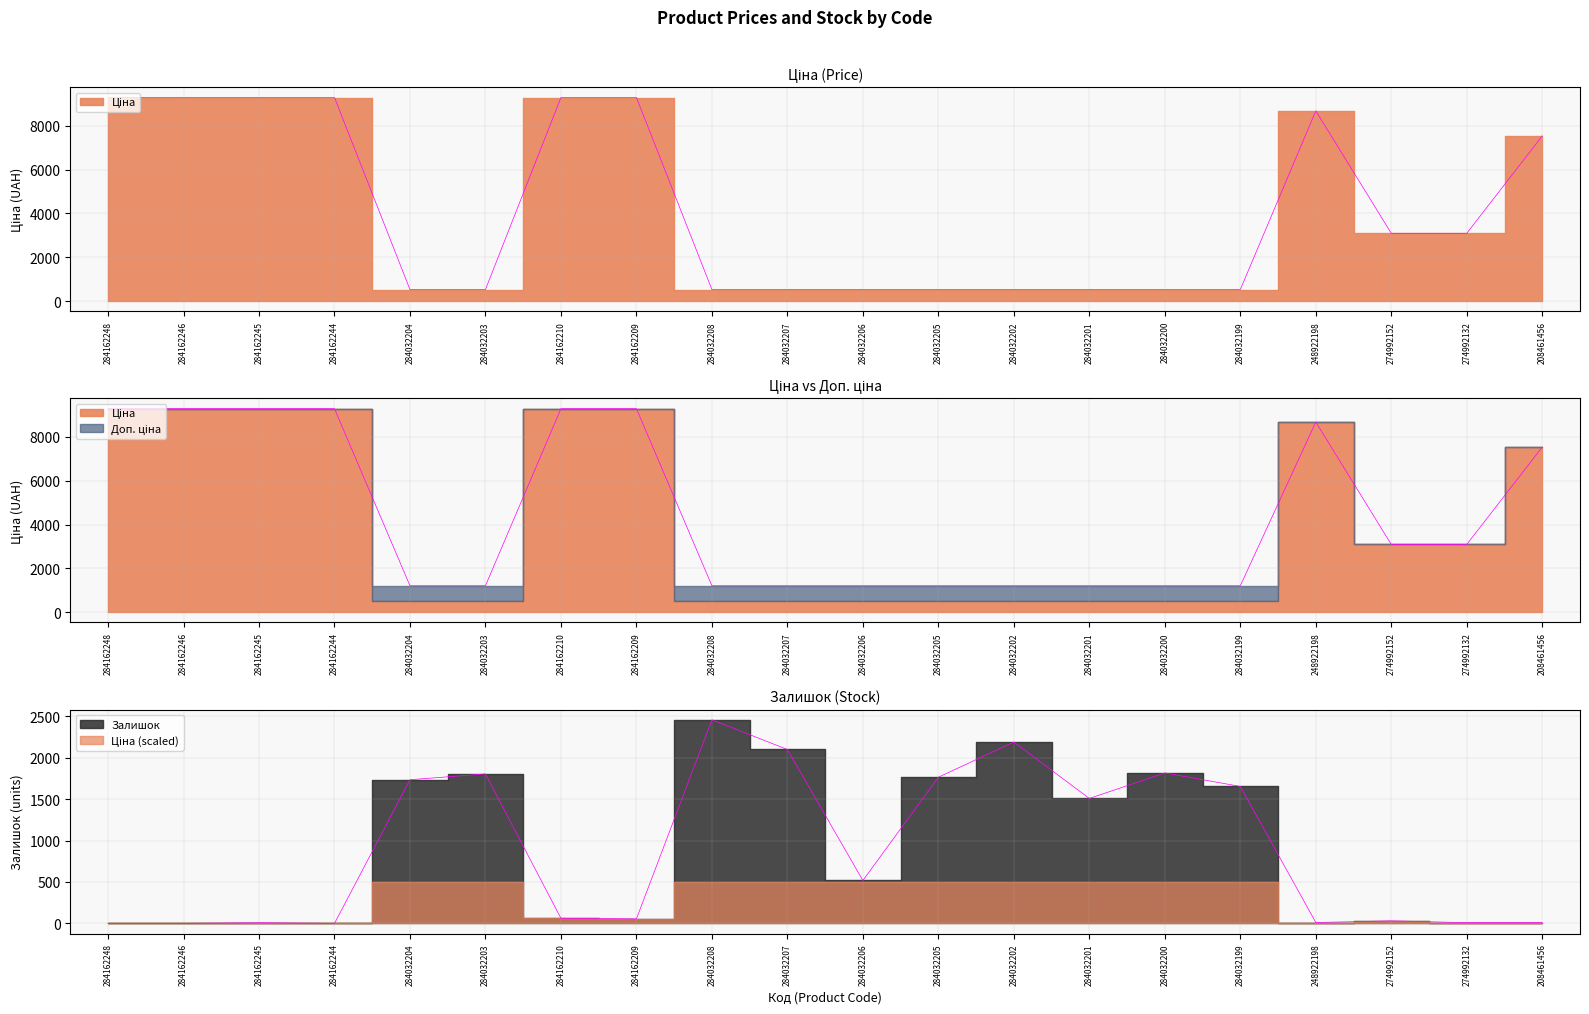

True or false: Ціна has more than 0 interior local peaks.

True